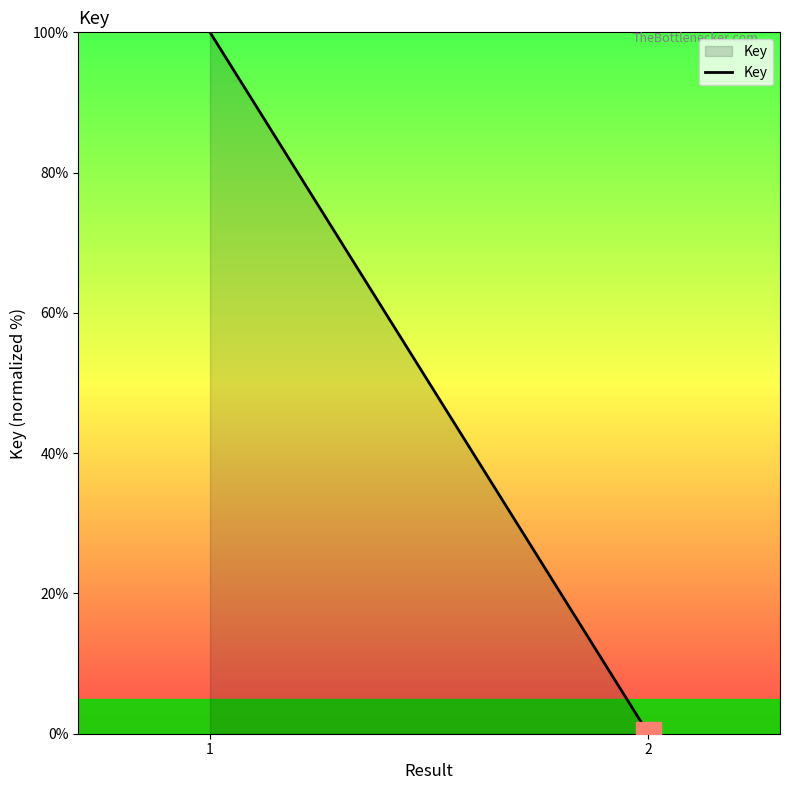

What is the difference between the values at 2 and 1?

100